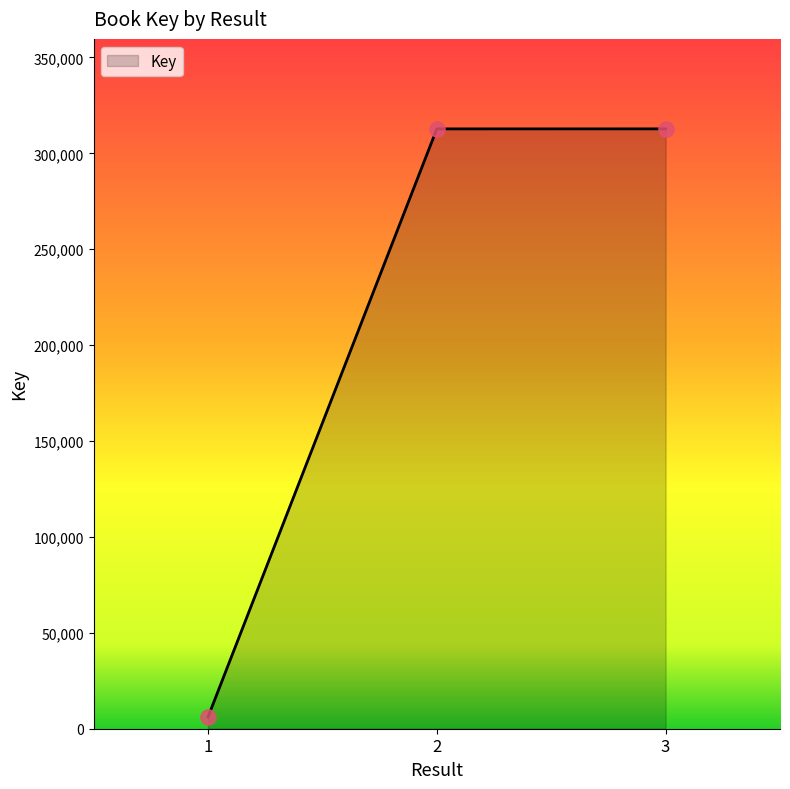

Is it true that the value at 2 is 173520?

False